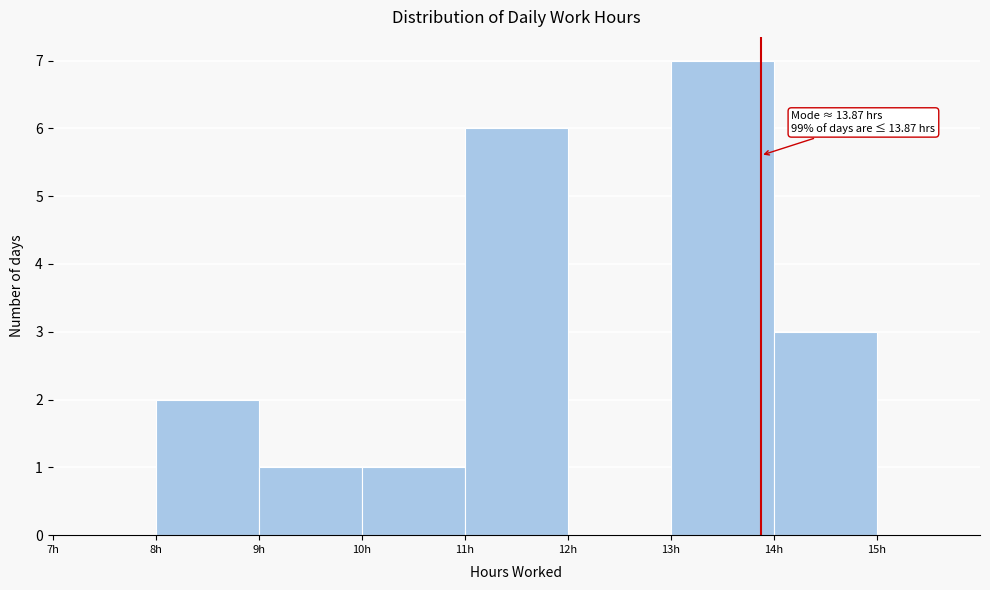

Over which range of the x-axis is the bar tallest?

13 to 14